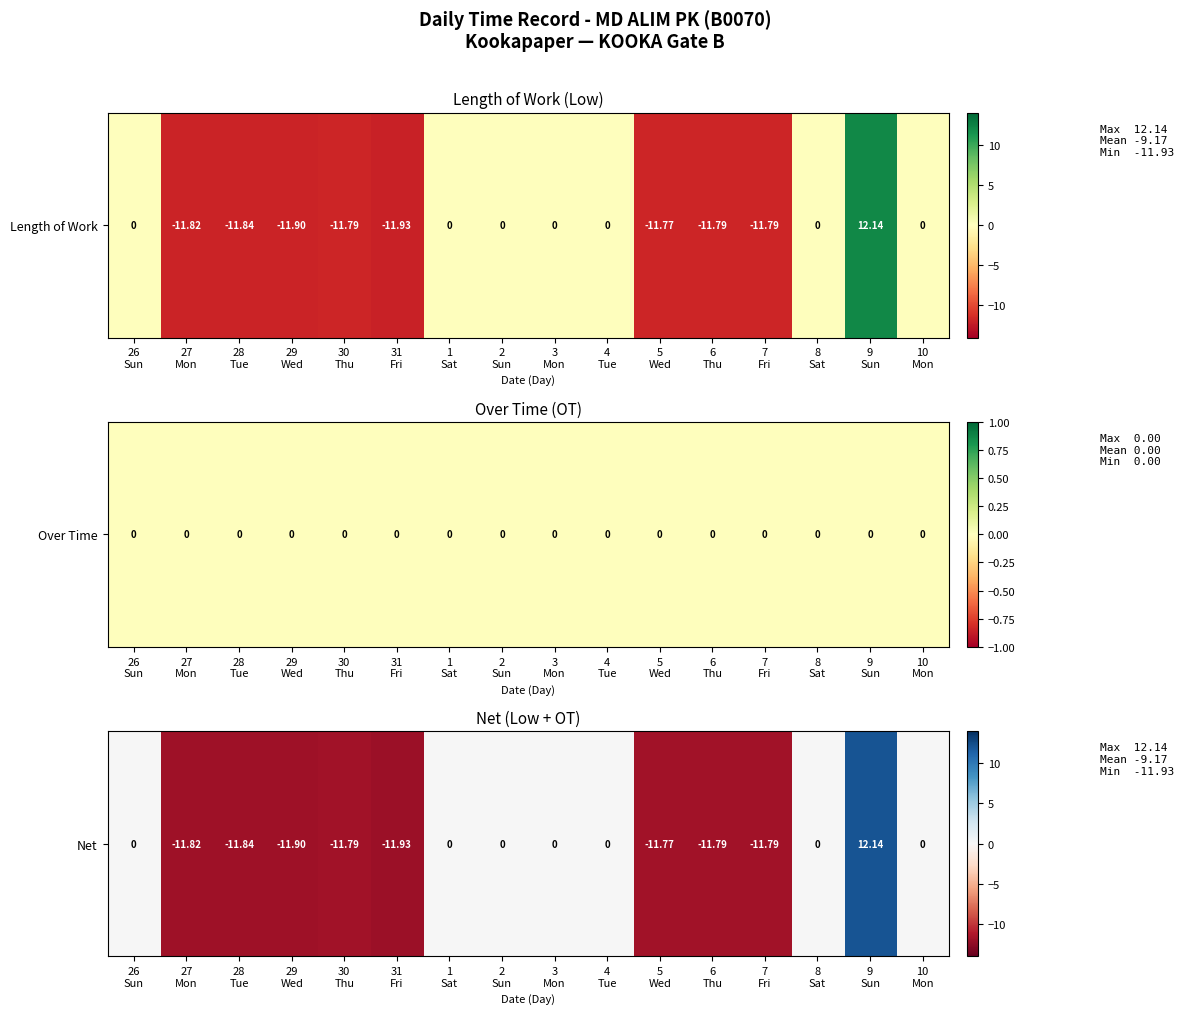

Reading left to right, transcribe all the data shown in this chart.

0.0	-11.8	-11.8	-11.9	-11.8	-11.9	0.0	0.0	0.0	0.0	-11.8	-11.8	-11.8	0.0	12.1	0.0